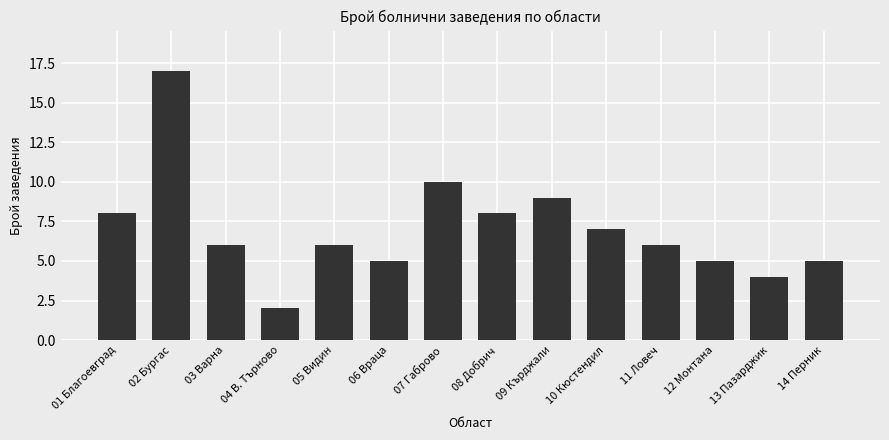

Are the bars grouped side by side (vs. stacked)?

No